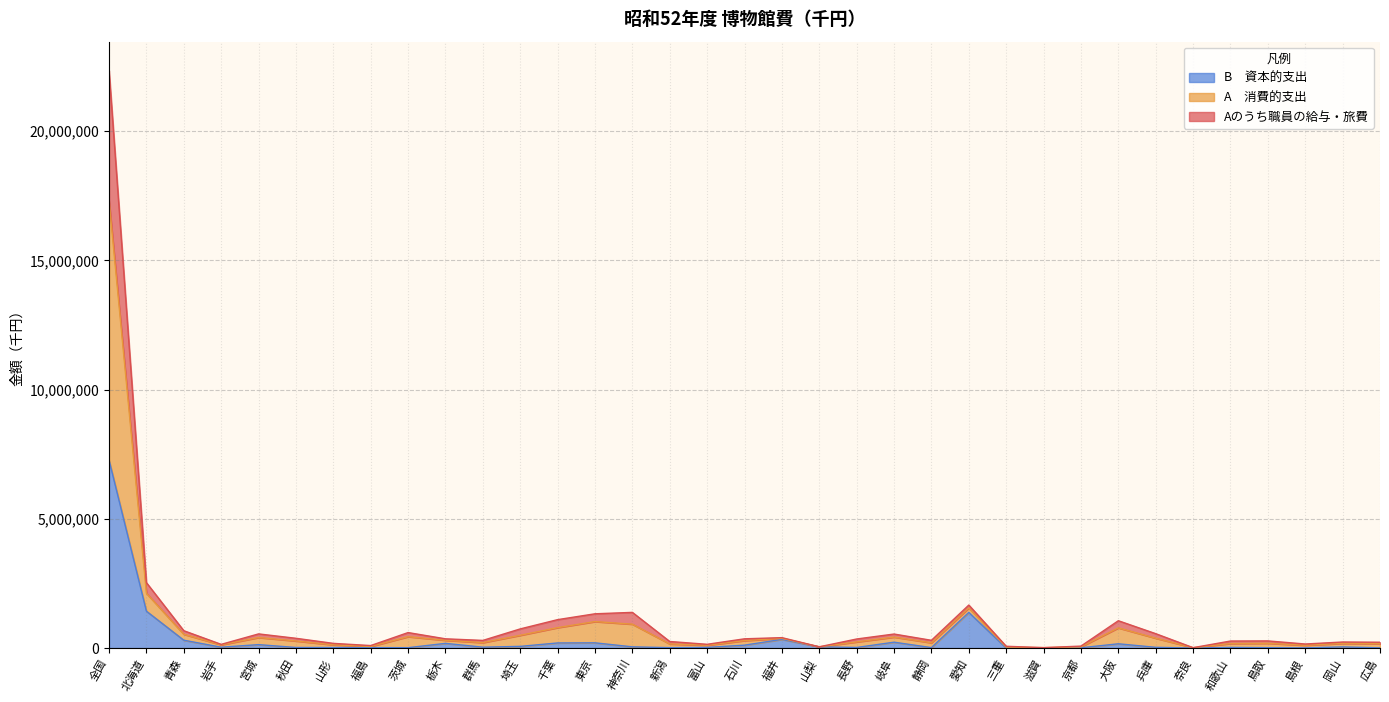

What is the sum of all A　消費的支出 values?

30629276